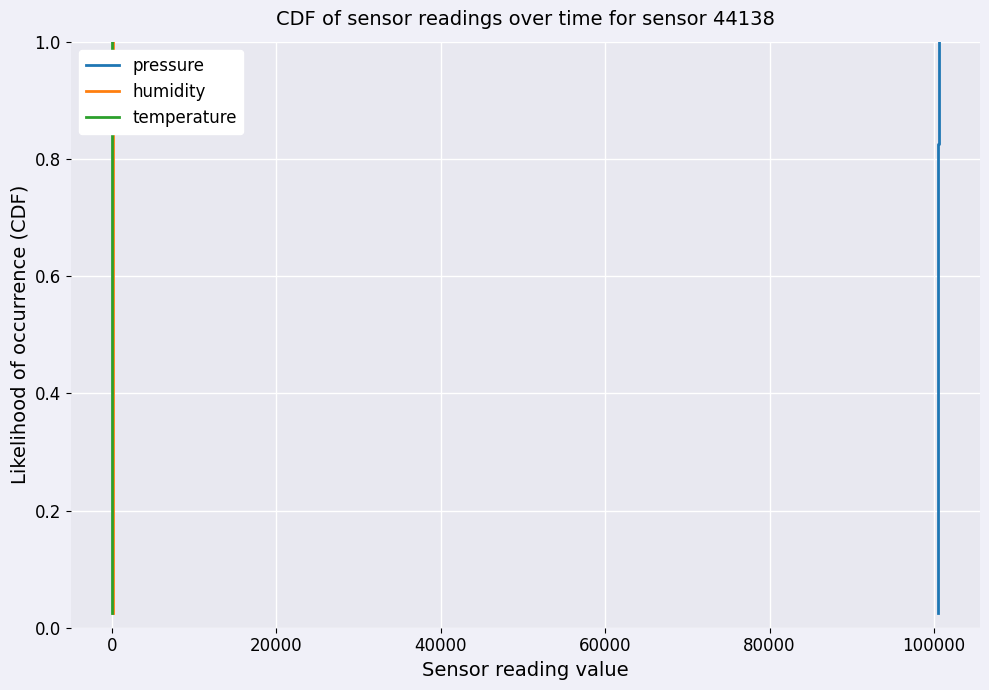

What is the maximum value for pressure?

1.0